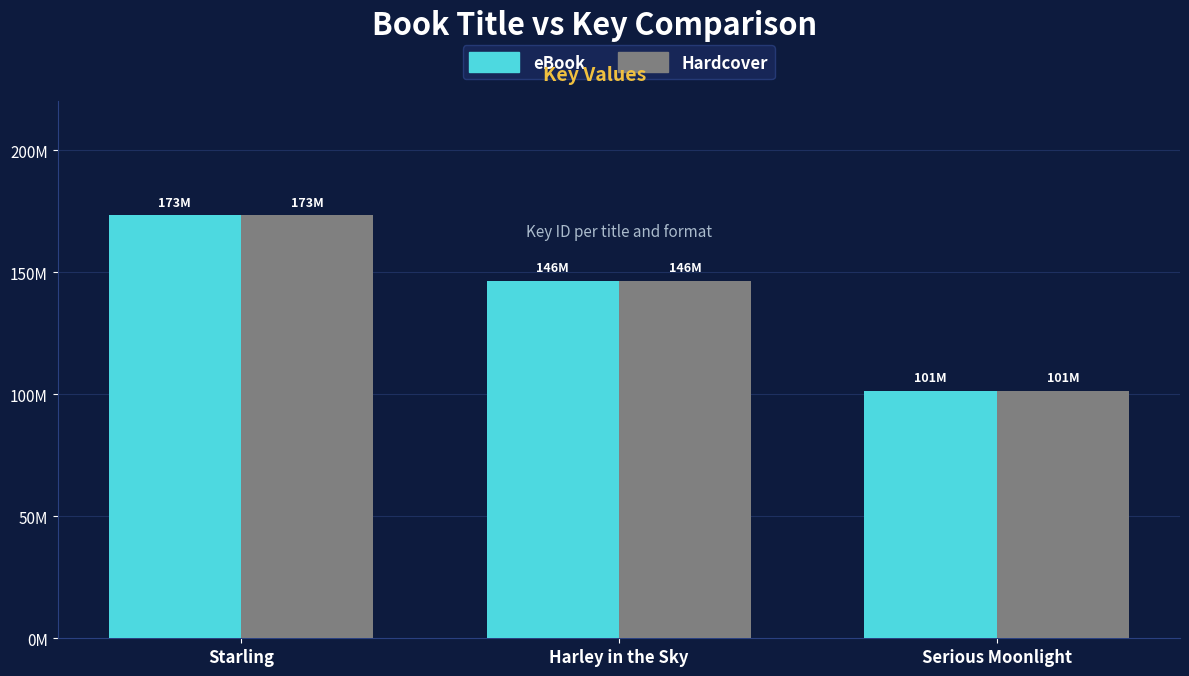

Which series has the largest range (max minus min)?

eBook